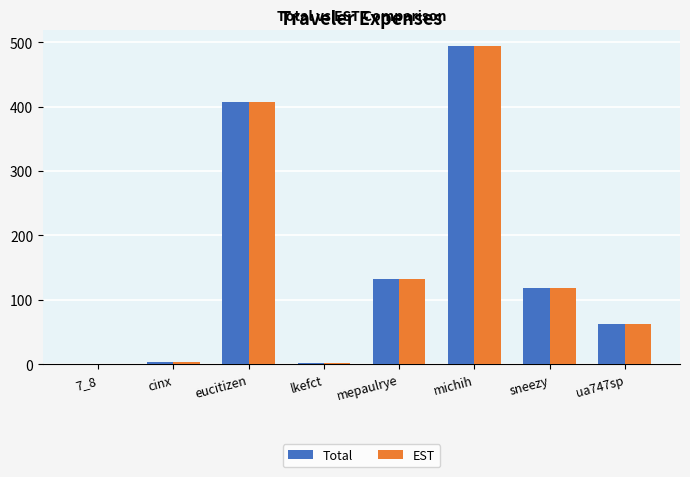

Is it true that EST equals 118.2 at sneezy?

True